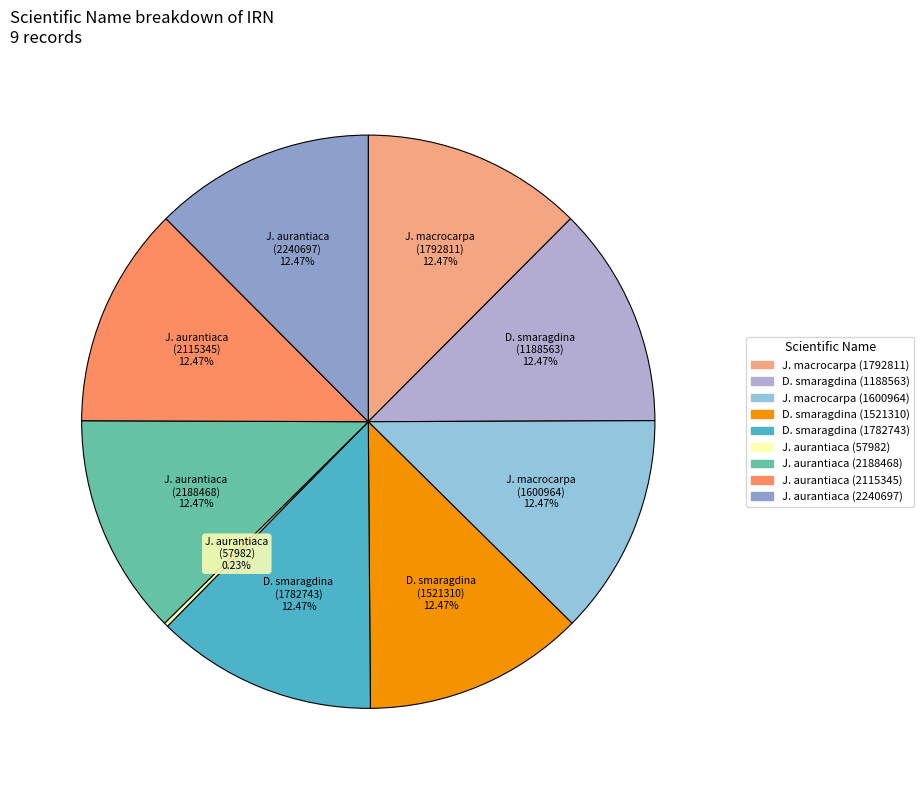

Is the sum of D. smaragdina (1521310) and D. smaragdina (1188563) greater than half?

No